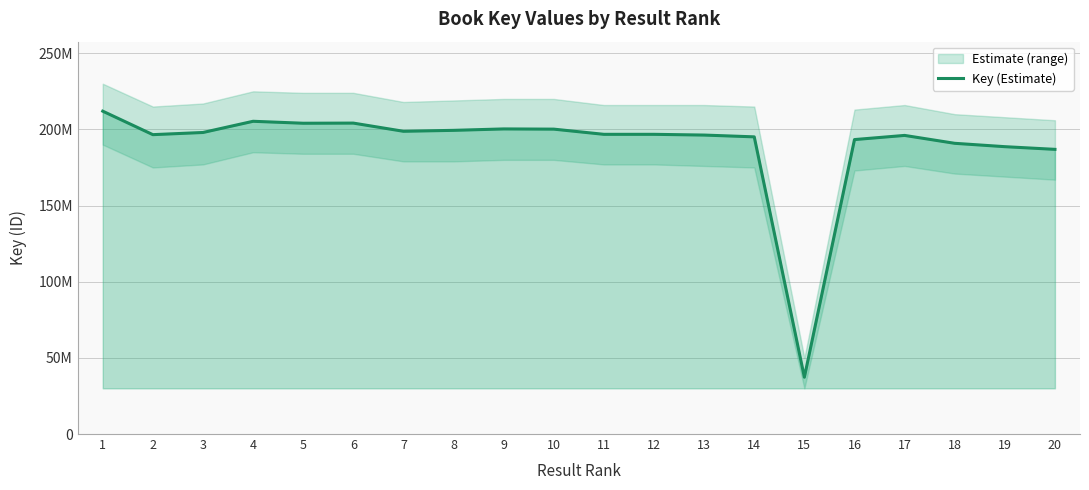

Where does the data first go above 196766504?

1